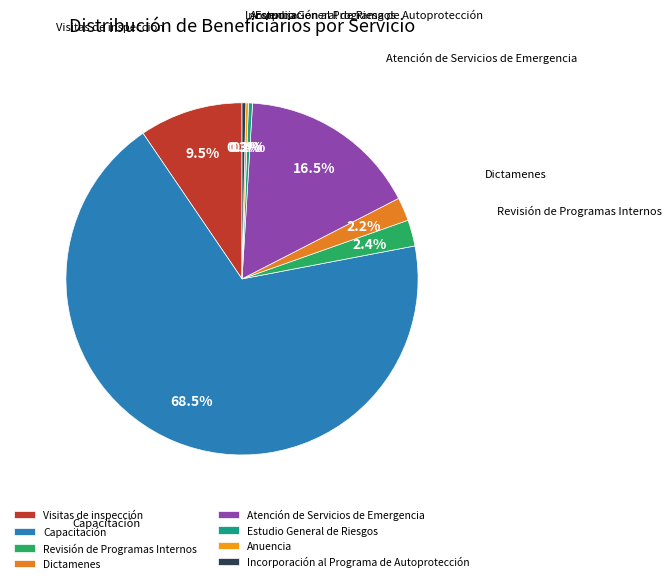

True or false: Estudio General de Riesgos accounts for 0% of the total.

True